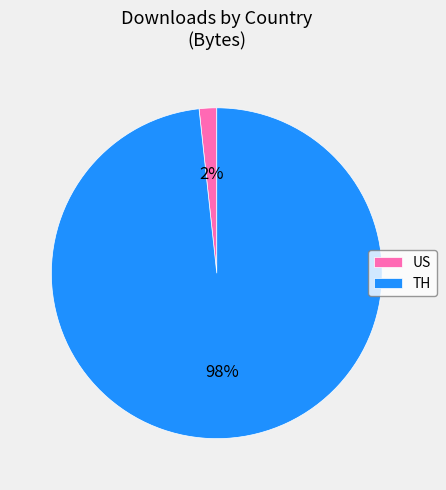

Which slice is the smallest?

US